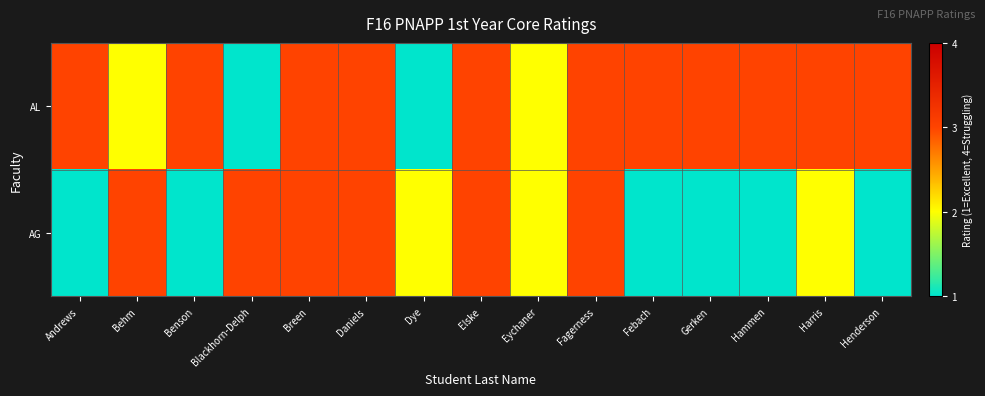

Reading left to right, transcribe all the data shown in this chart.

AL: Andrews=3	Behm=2	Benson=3	Blackhorn-Delph=1	Breen=3	Daniels=3	Dye=1	Elske=3	Eychaner=2	Fagerness=3	Febach=3	Gerken=3	Hammen=3	Harris=3	Henderson=3
AG: Andrews=1	Behm=3	Benson=1	Blackhorn-Delph=3	Breen=3	Daniels=3	Dye=2	Elske=3	Eychaner=2	Fagerness=3	Febach=1	Gerken=1	Hammen=1	Harris=2	Henderson=1